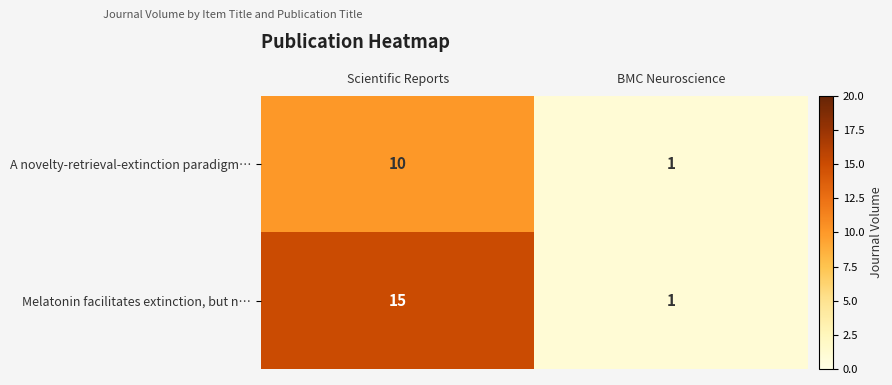

Is it true that Melatonin facilitates extinction, but n… equals 21 at Scientific Reports?

False